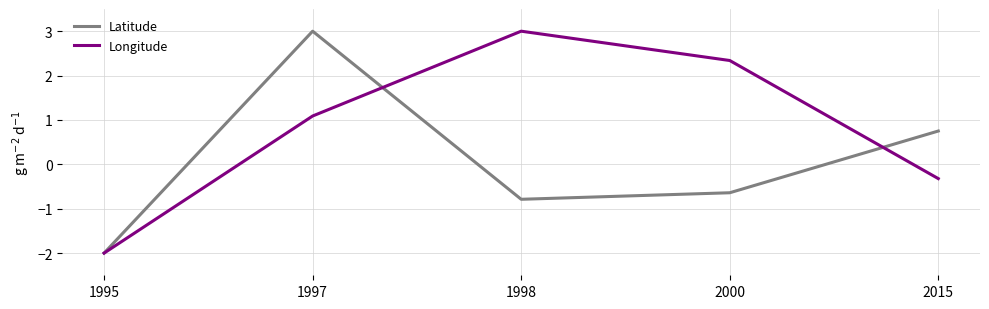

How many positive values does the Latitude series have?

2